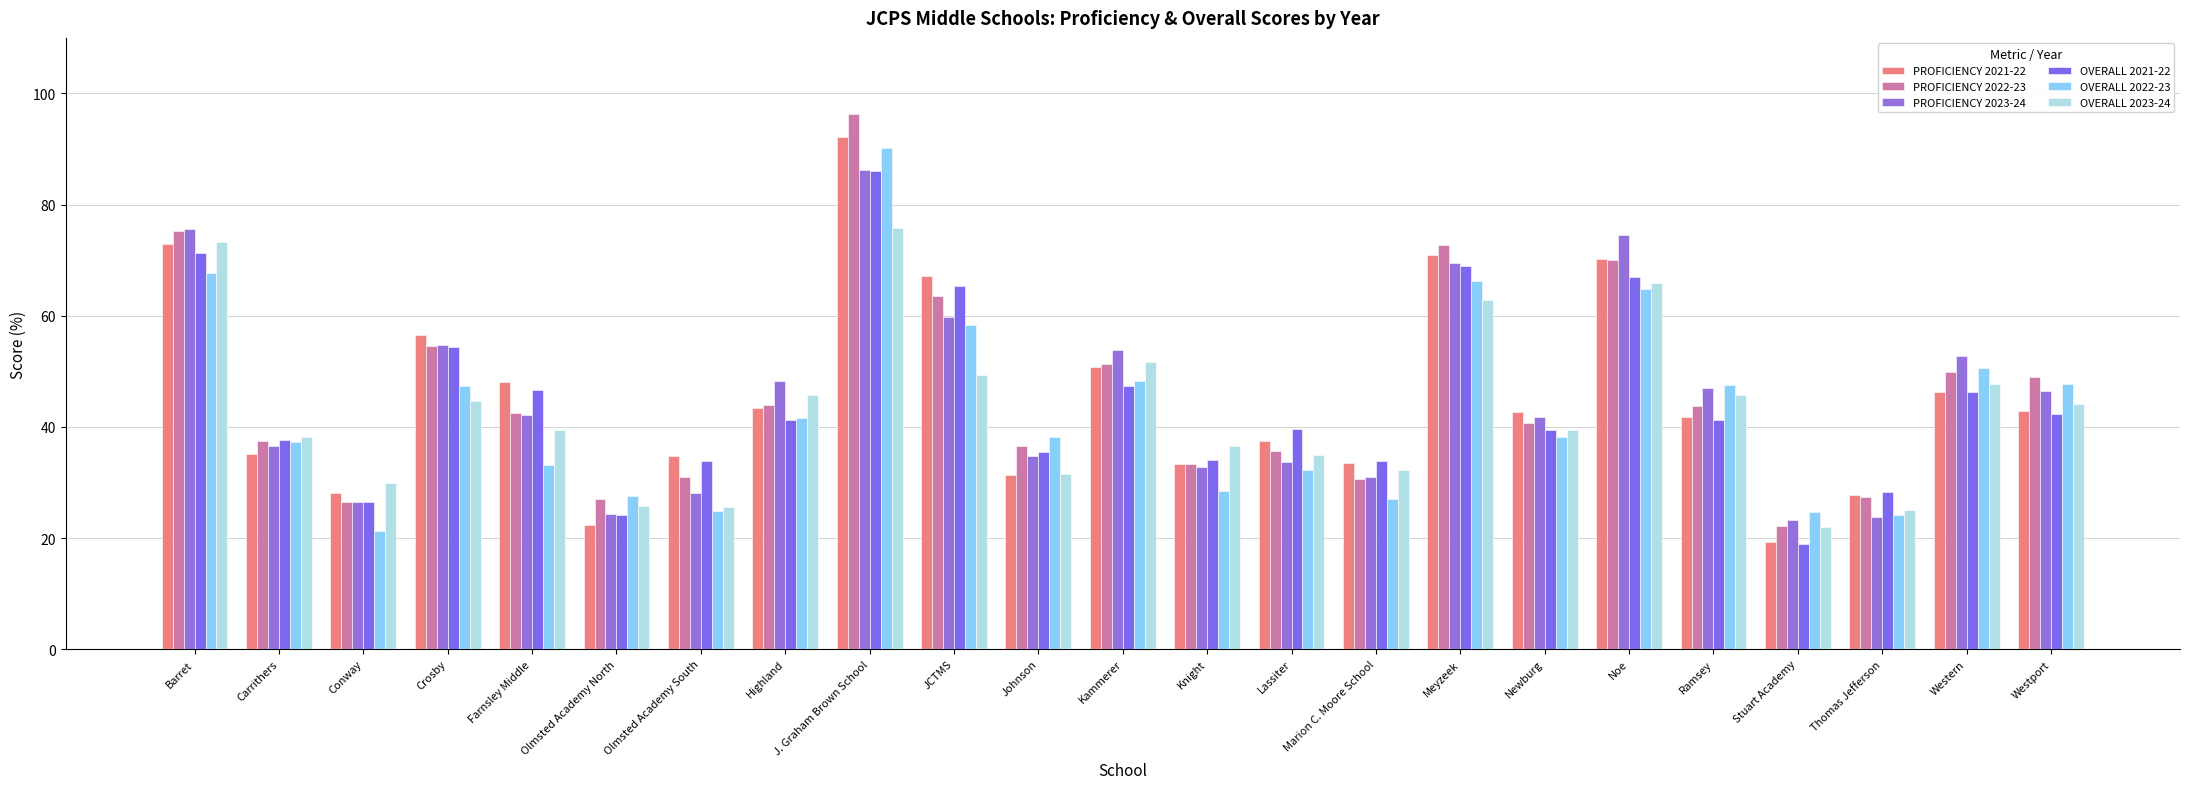

How many bars are there in each group?

6